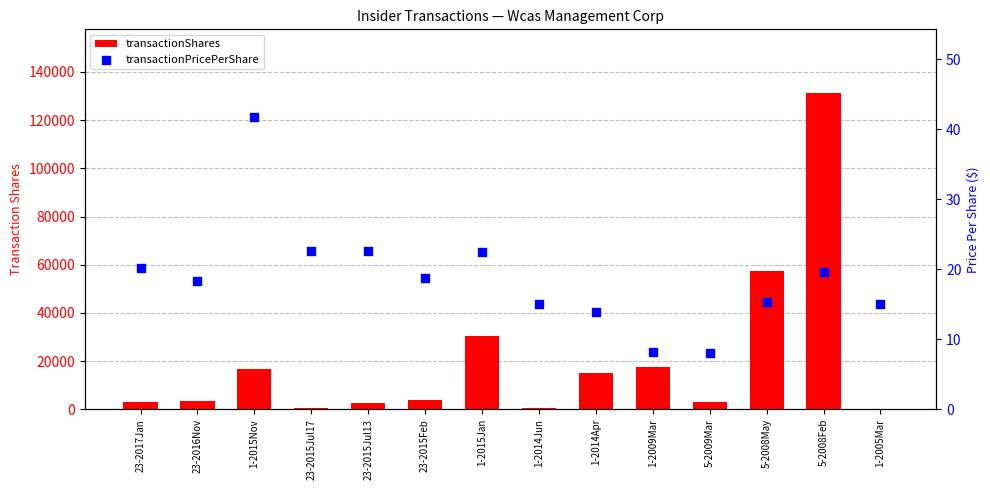

At which category is the sum across all series the highest?

5-2008Feb